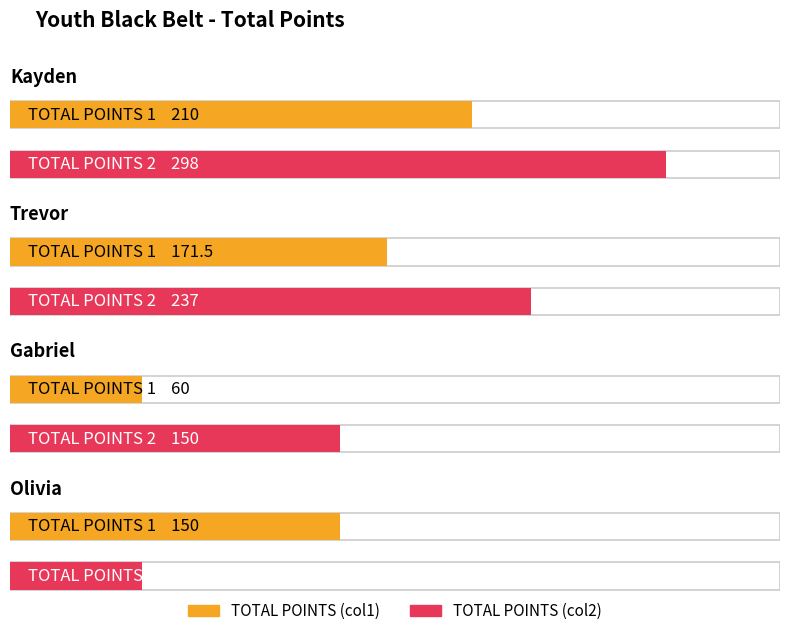

Which has a higher value, Olivia or Gabriel?

Olivia